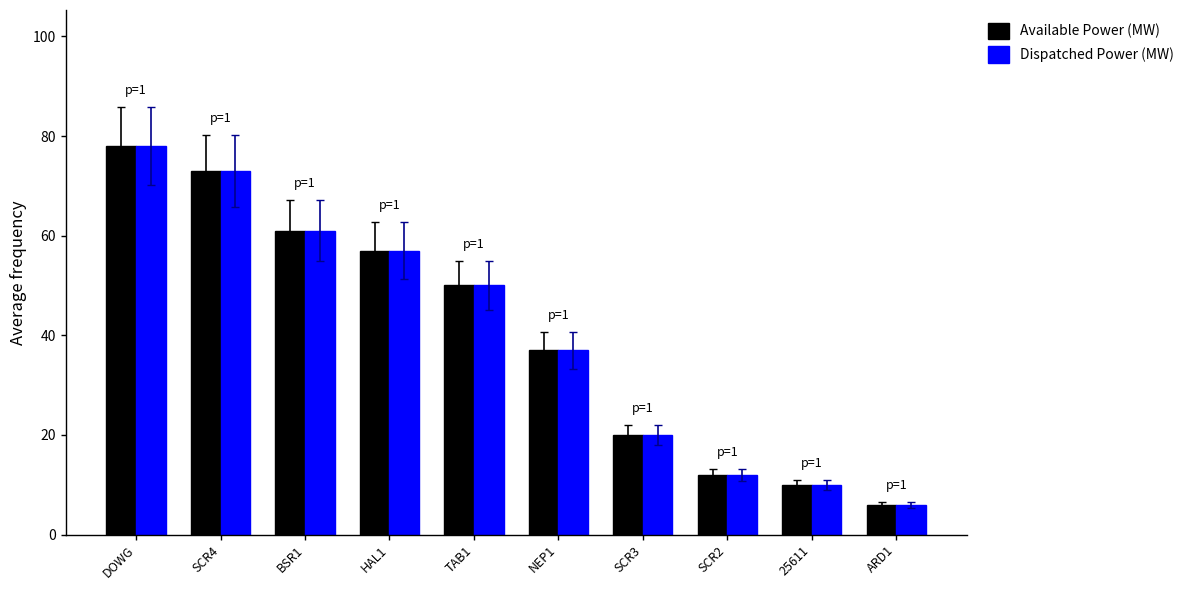

What is the total value across all series at HAL1?

114